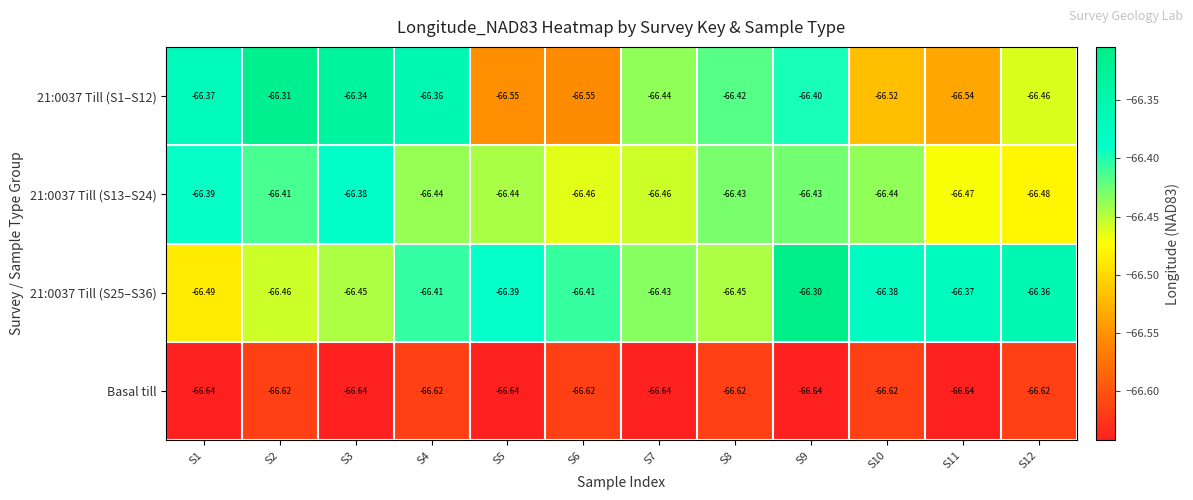

Is the value of 21:0037 Till (S25–S36) at S5 greater than the value of 21:0037 Till (S13–S24) at S6?

Yes